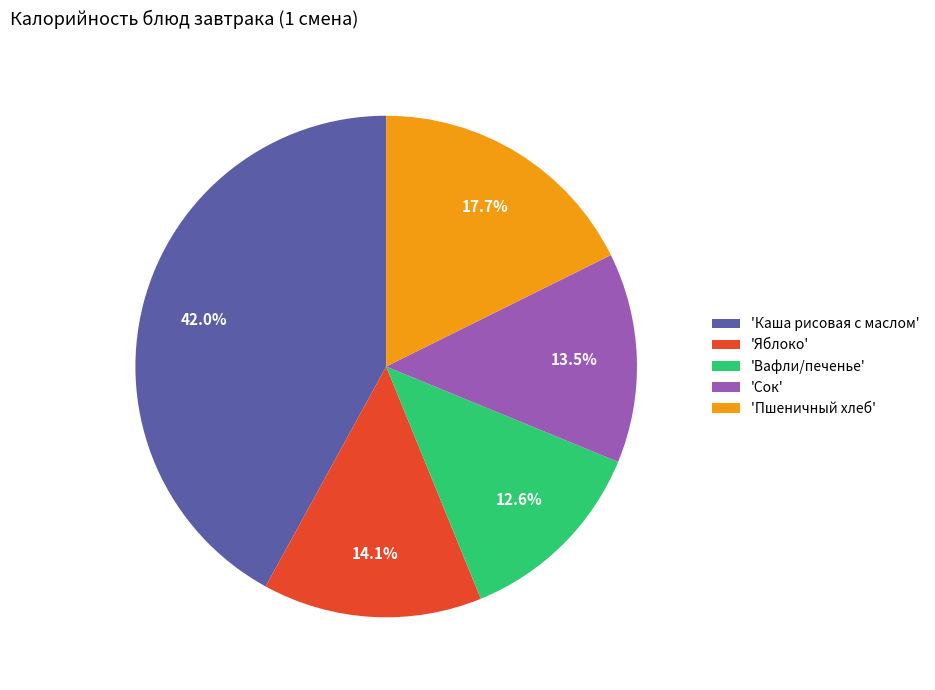

Is there a majority slice in this chart?

No